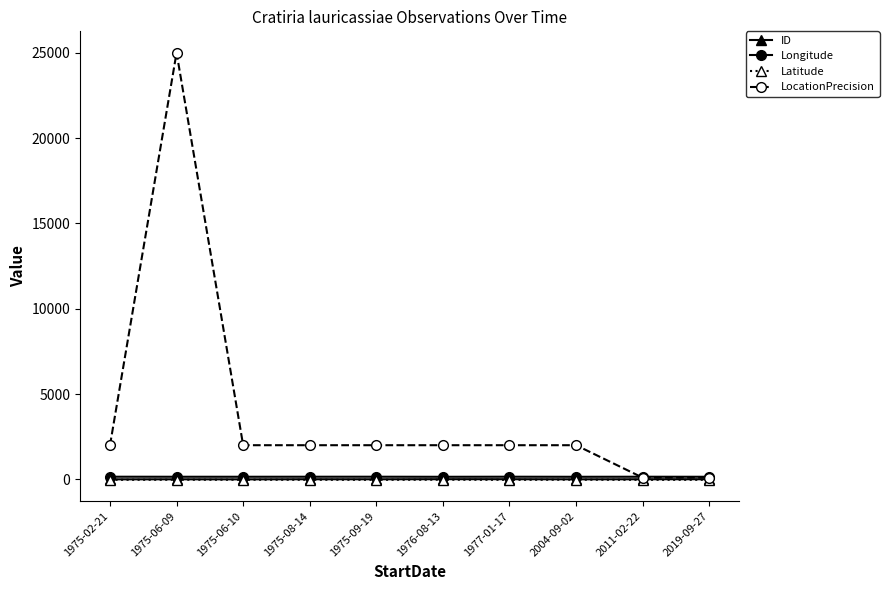

The Latitude series shows -25.2 at 1975-08-14. True or false?

True